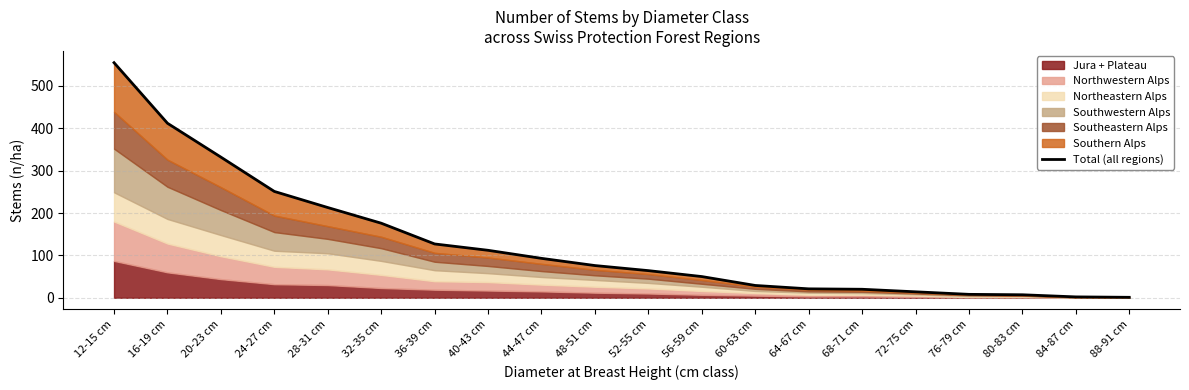

What is the approximate value at 16-19 cm?

412